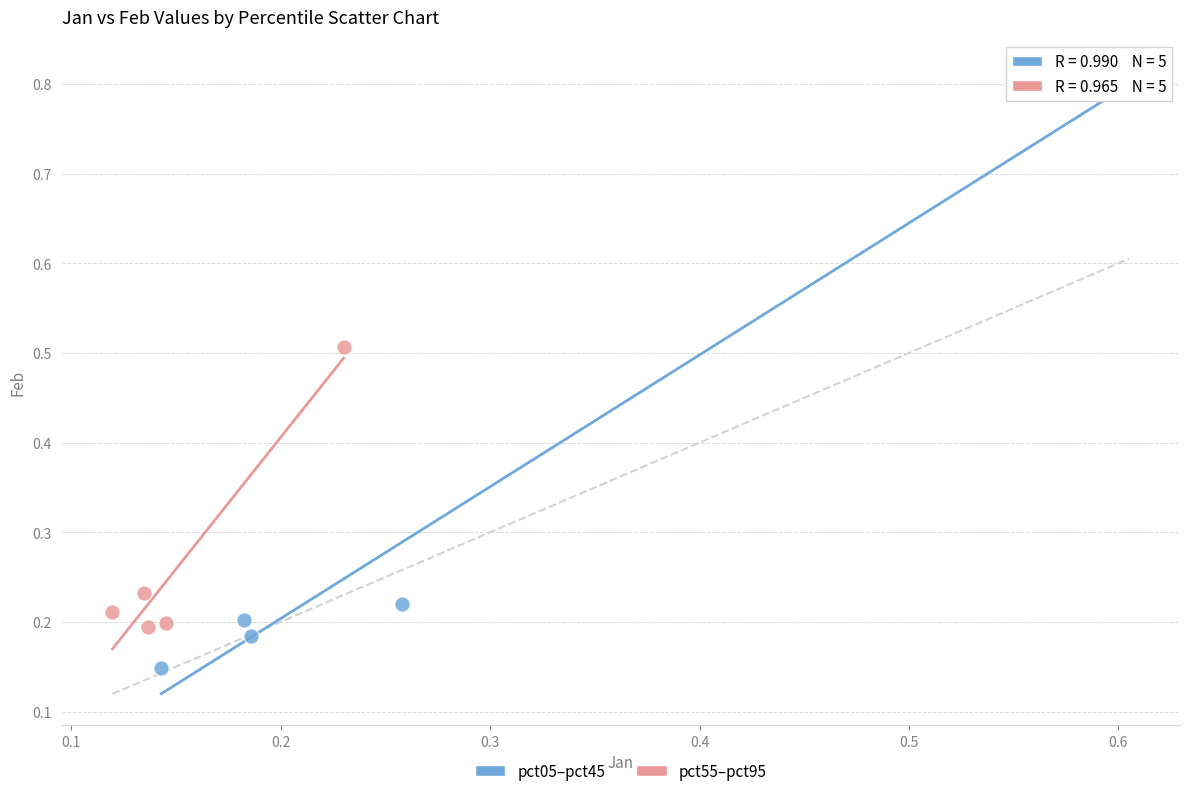

What are all the series names shown in the legend?

pct05–pct45, pct55–pct95